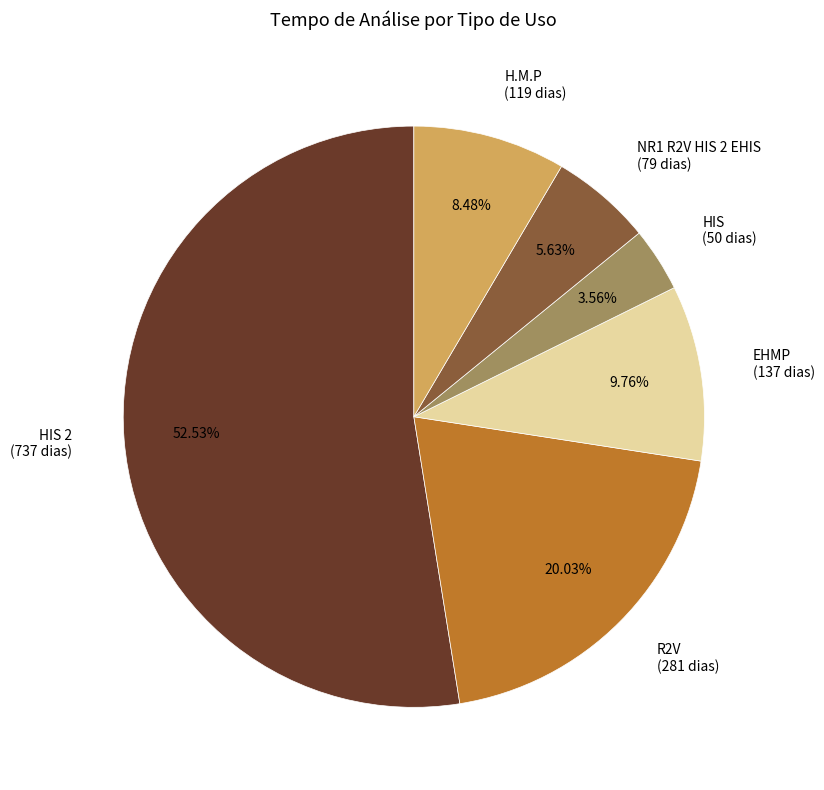

Approximately how many times larger is the value at R2V (281 dias) compared to HIS 2 (737 dias)?

0.4